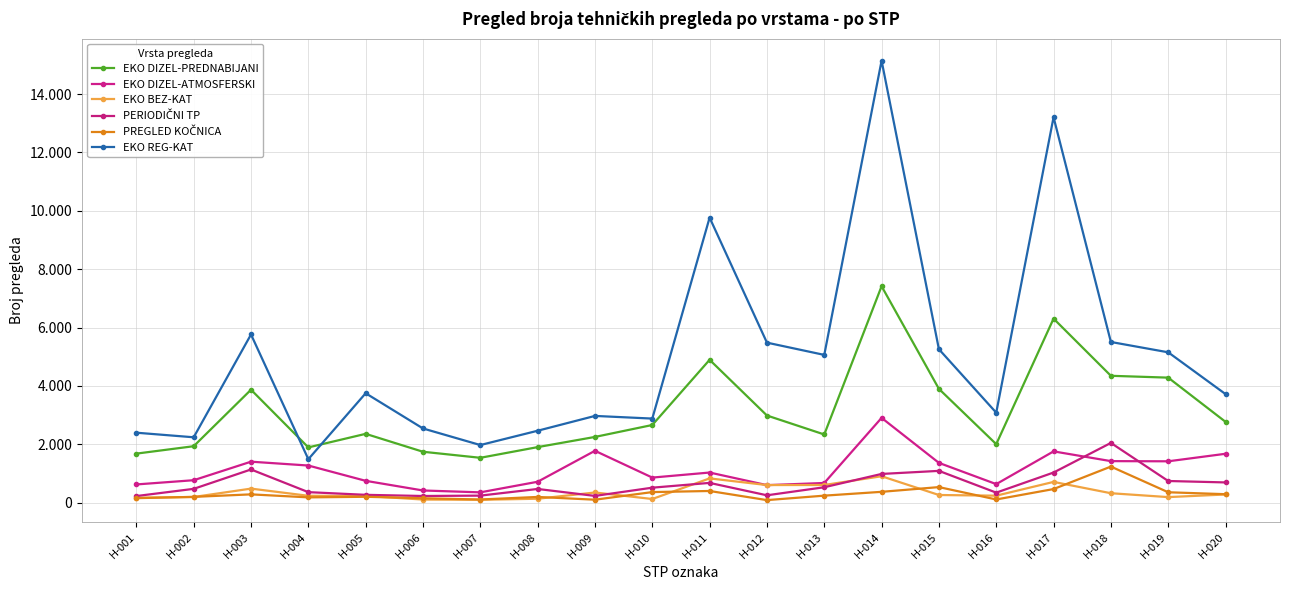

Which category has the lowest value in the EKO REG-KAT series?

H-004